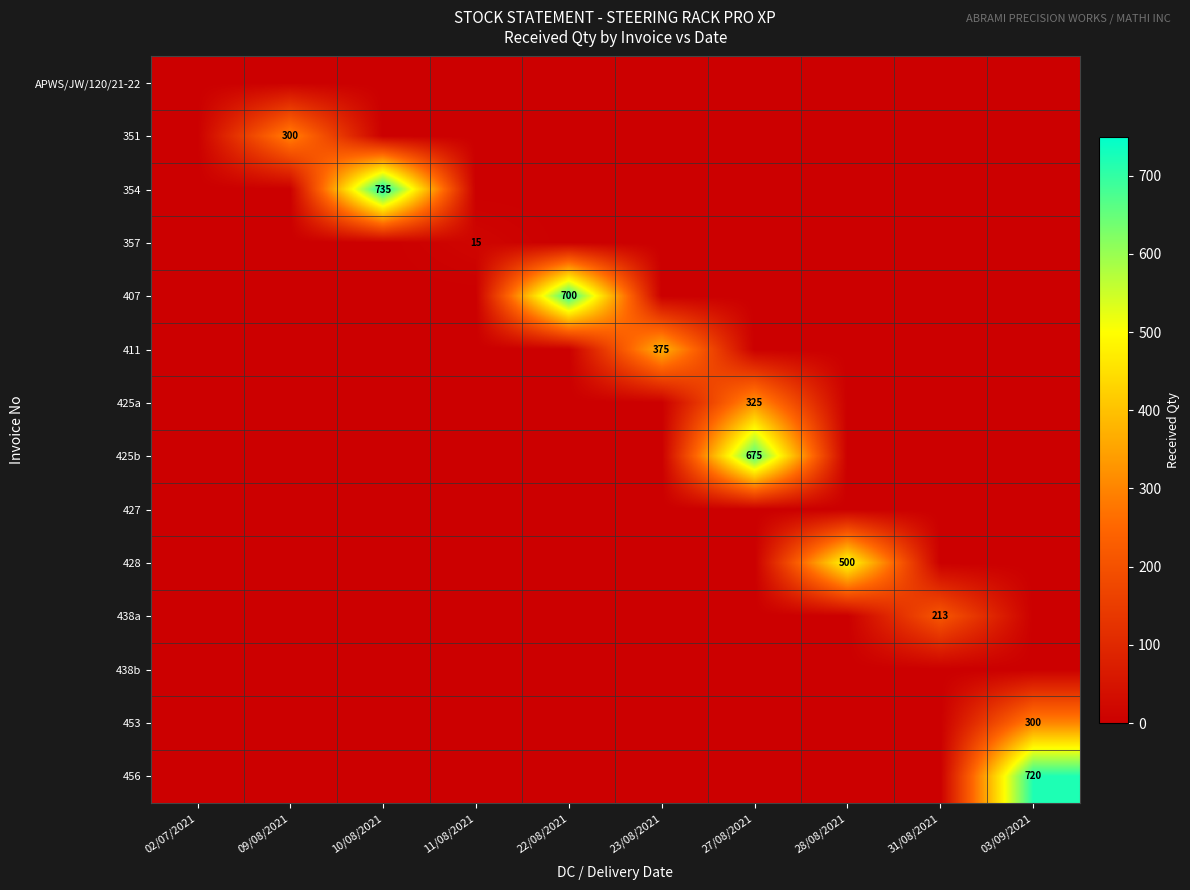

Is the value of 438a at 11/08/2021 greater than the value of 425b at 03/09/2021?

No